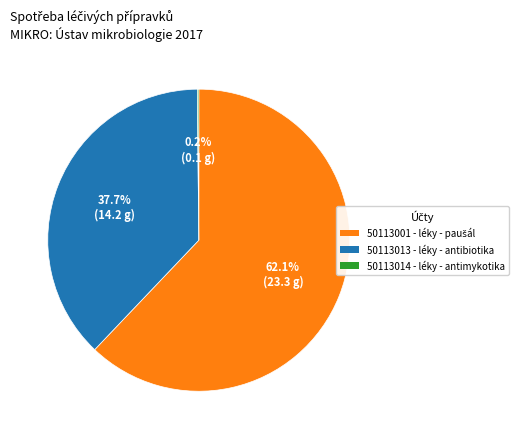

To the nearest percent, what is the difference between the largest and smallest slice percentages?

62%